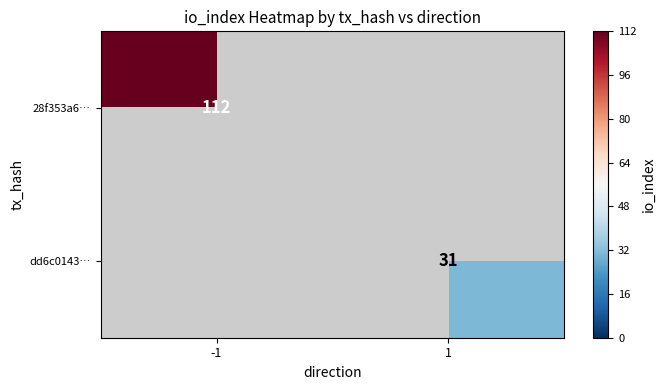

The 28f353a6… series shows 72 at -1. True or false?

False